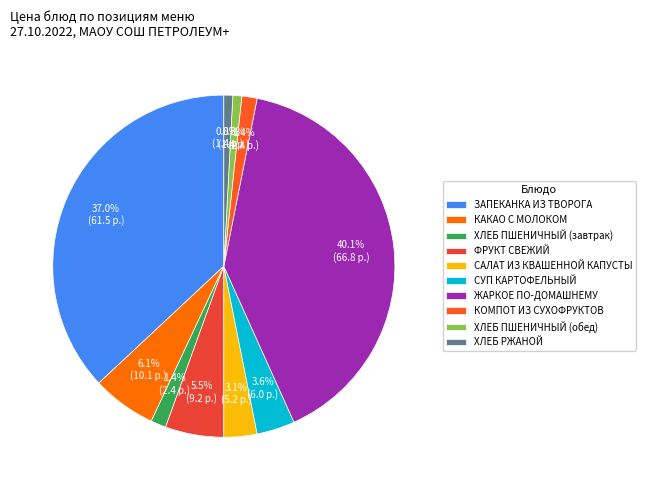

To the nearest percent, what percentage of the pie is ХЛЕБ ПШЕНИЧНЫЙ (завтрак)?

1%